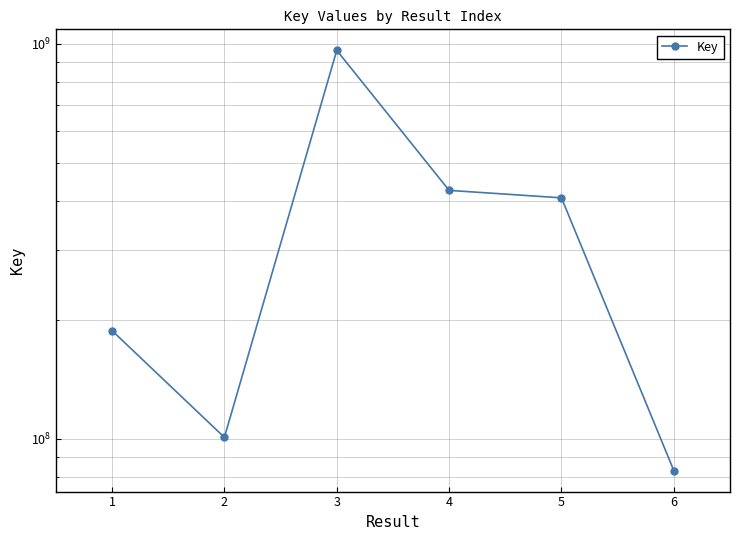

How many interior local valleys (lower than both neighbors) does the data have?

1